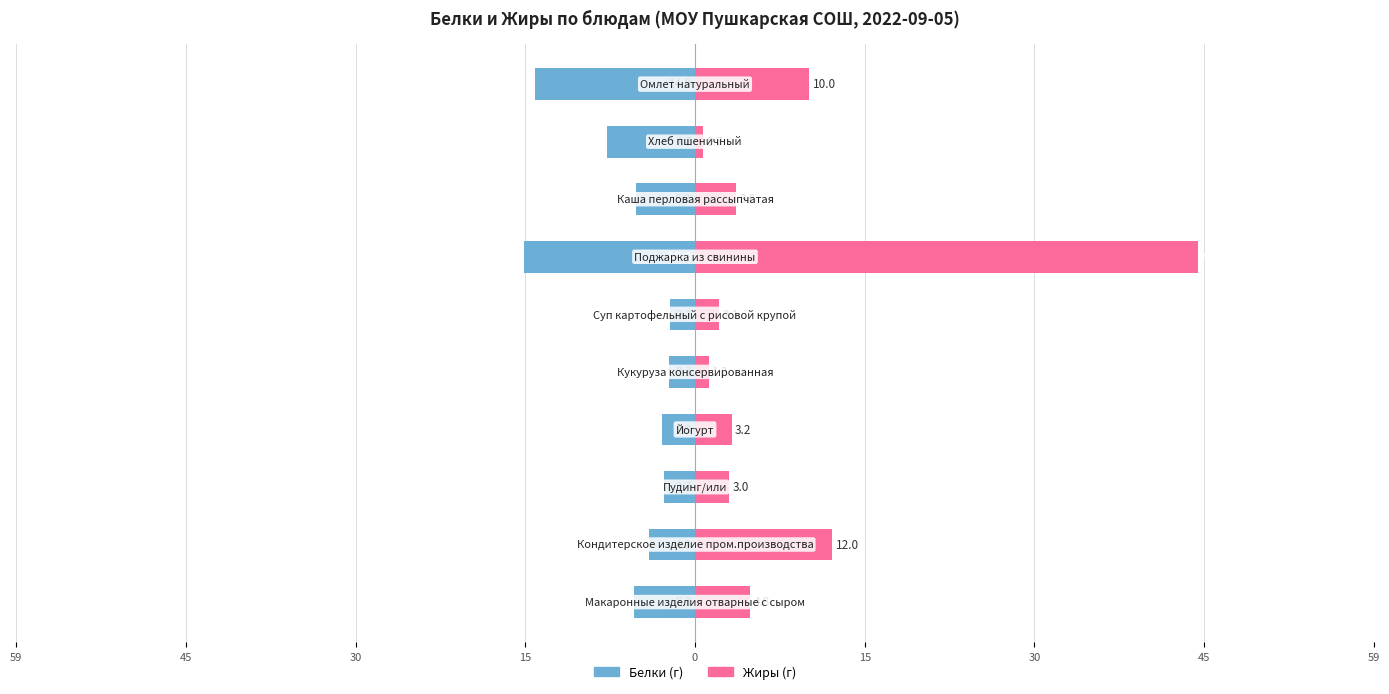

Which series has the largest range (max minus min)?

Жиры